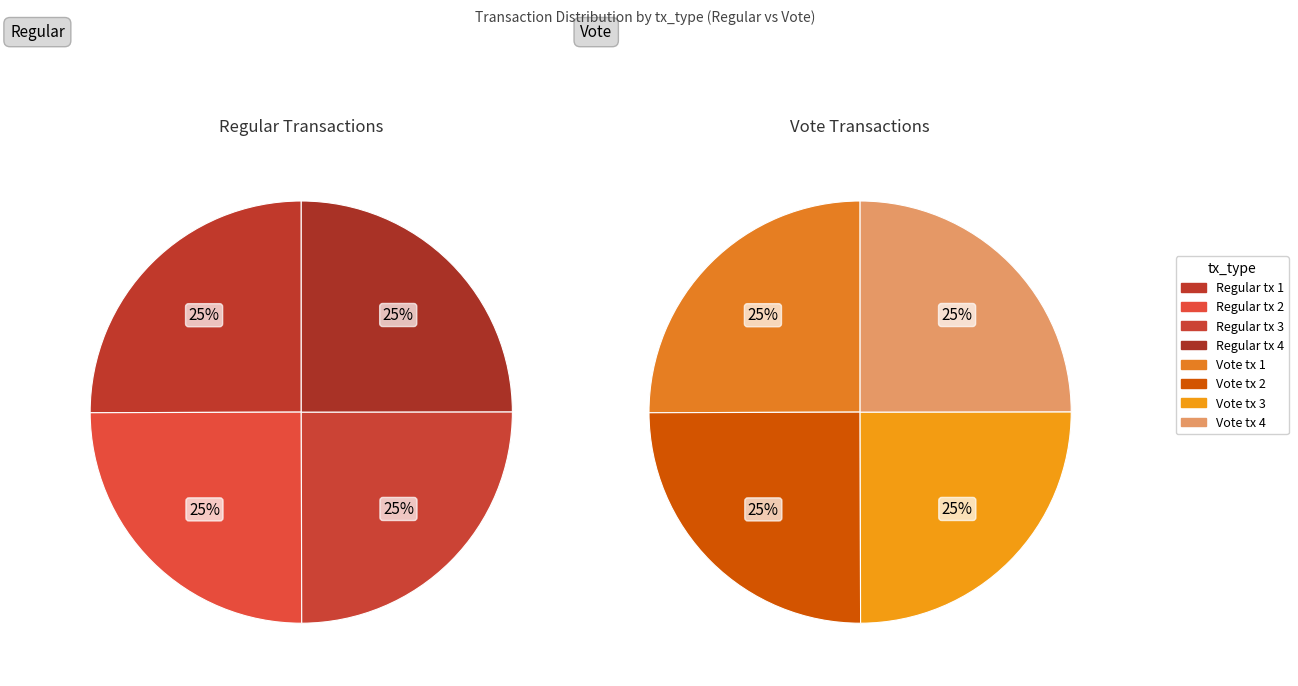

To the nearest percent, what portion does 1 represent?

25%